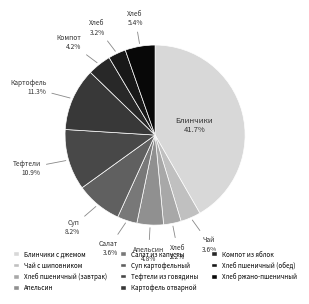

Does Салат из капусты account for over 50% of the chart?

No